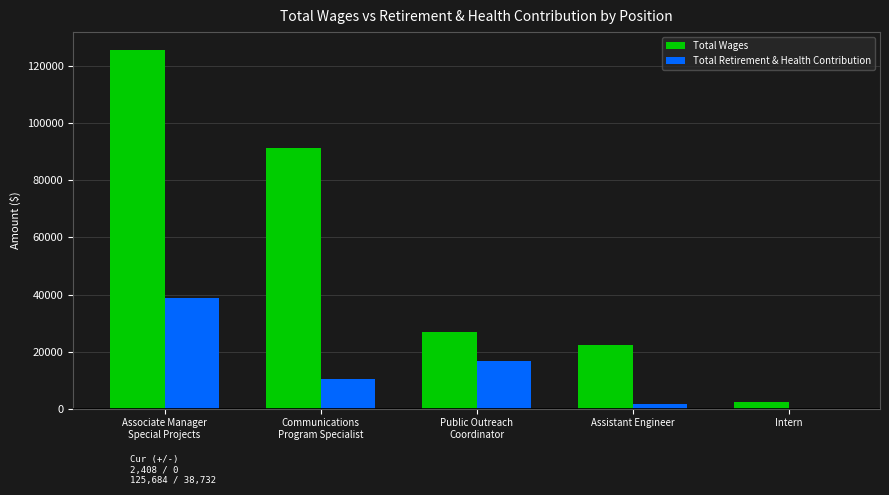

How many categories are shown in the chart?

5